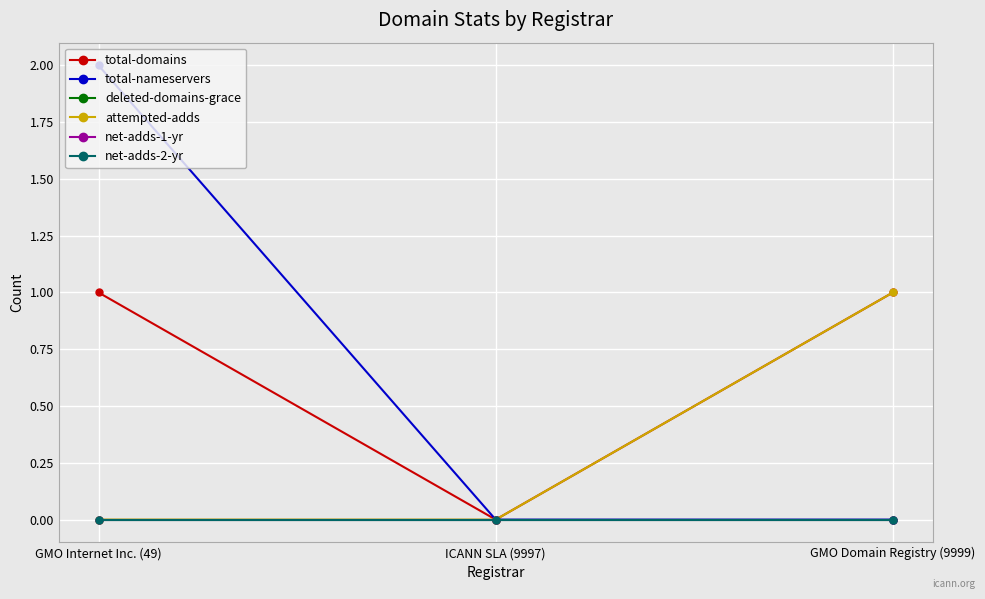

Is the value of net-adds-1-yr at ICANN SLA (9997) greater than the value of total-nameservers at GMO Internet Inc. (49)?

No